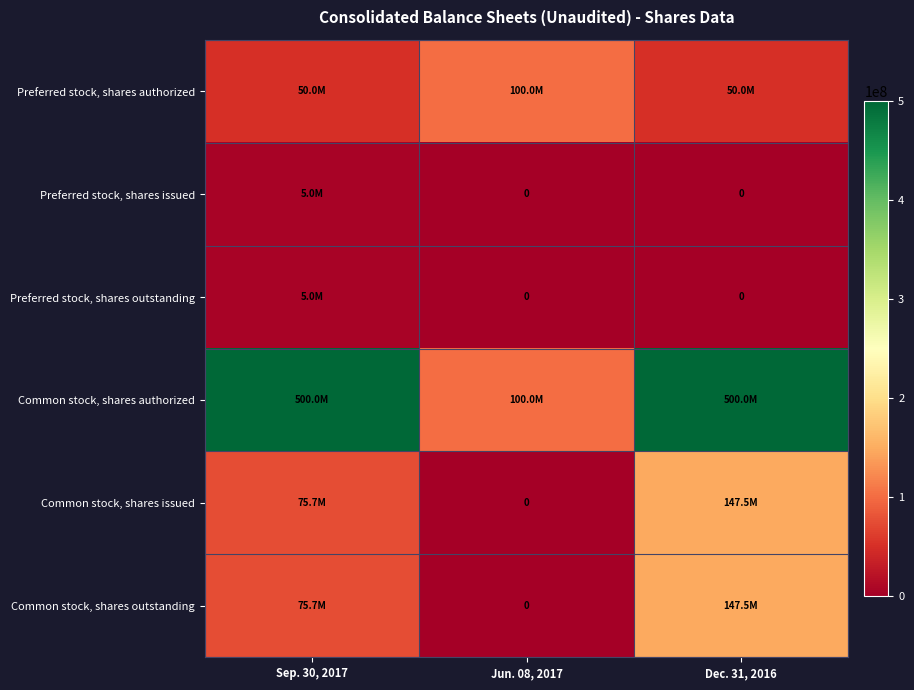

What is the total value across all series at Dec. 31, 2016?

844984048